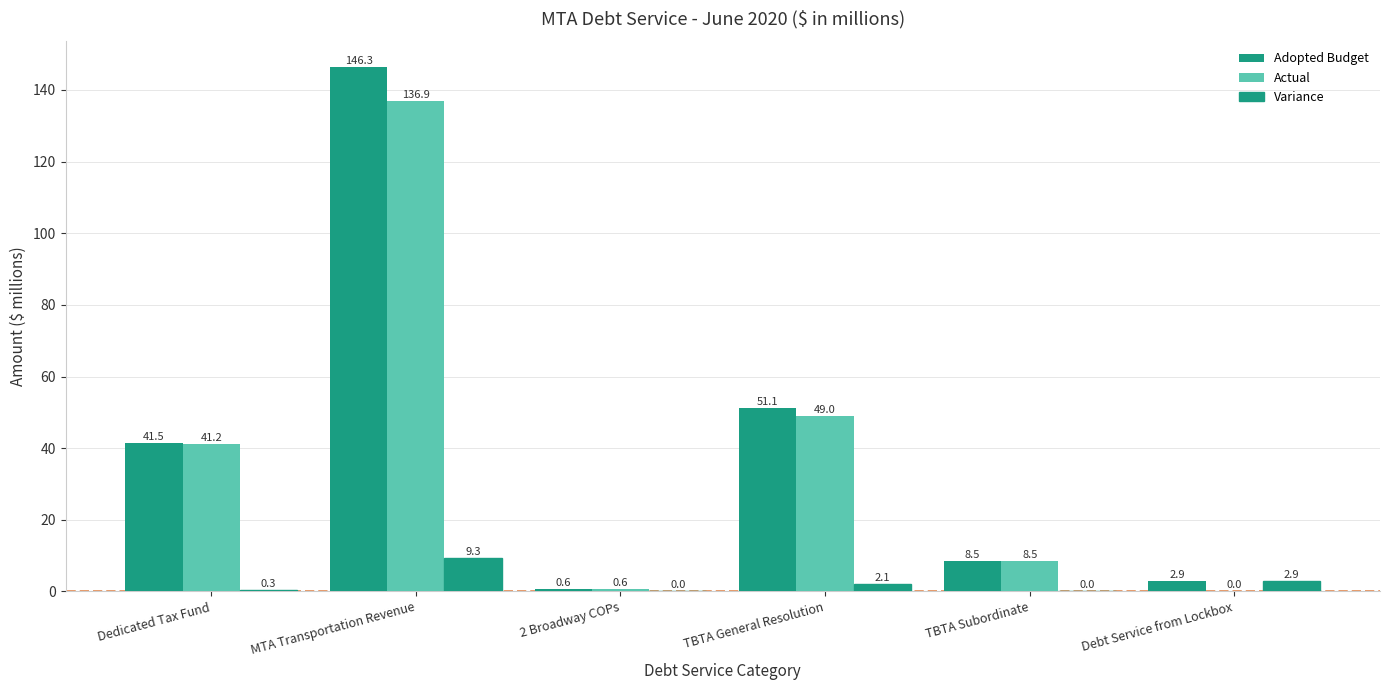

Count the number of data series in this chart.

3